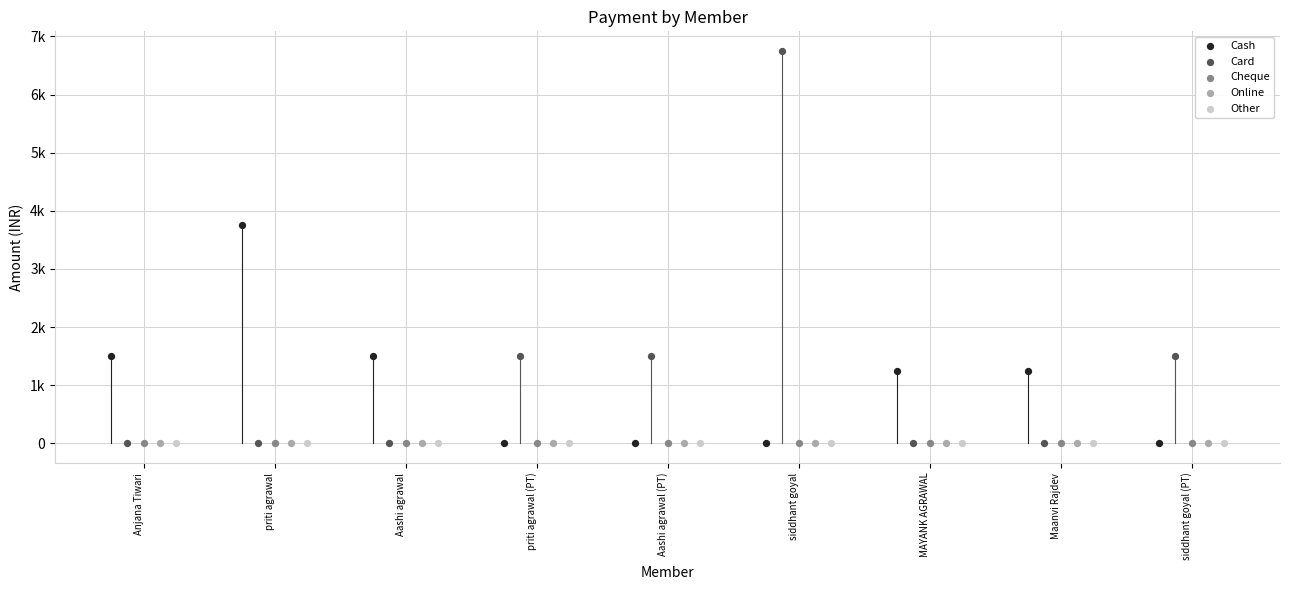

What are all the series names shown in the legend?

Cash, Card, Cheque, Online, Other